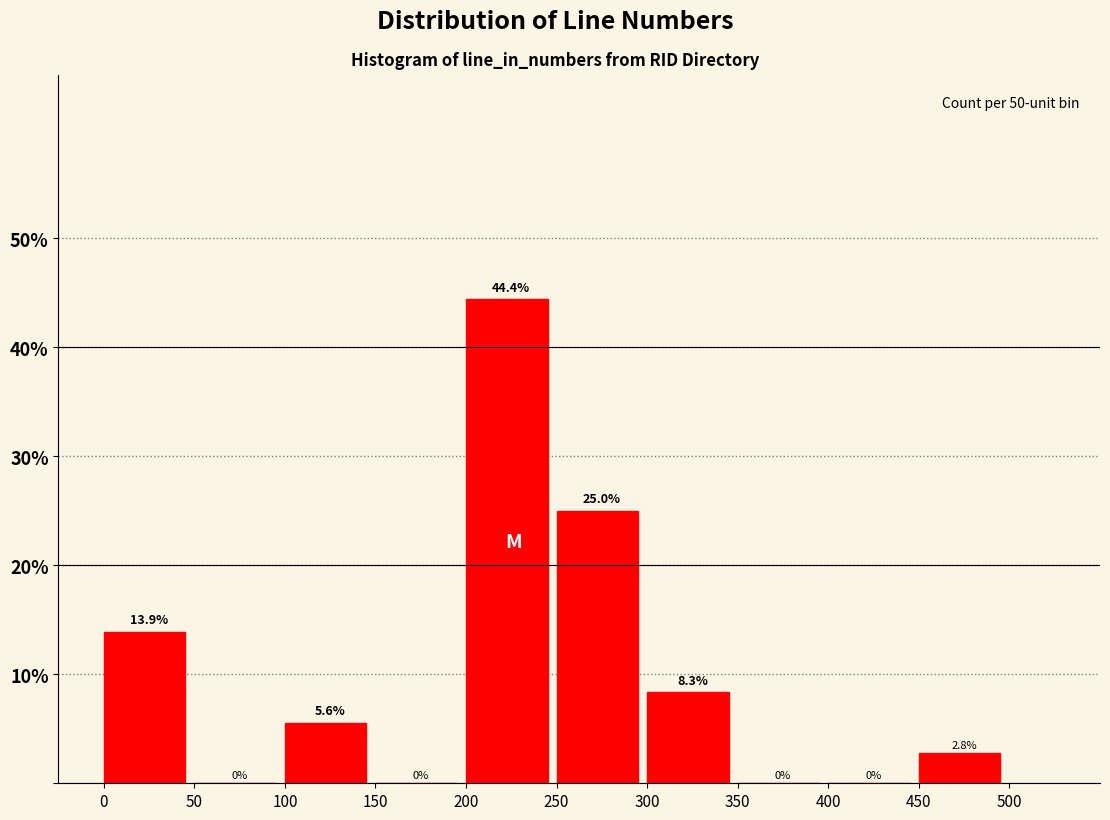

Reading left to right, list every bar in this chart as the range it spans on the x-axis followed by its height.

0 to 50: 13.9
50 to 100: 0.0
100 to 150: 5.6
150 to 200: 0.0
200 to 250: 44.4
250 to 300: 25.0
300 to 350: 8.3
350 to 400: 0.0
400 to 450: 0.0
450 to 500: 2.8